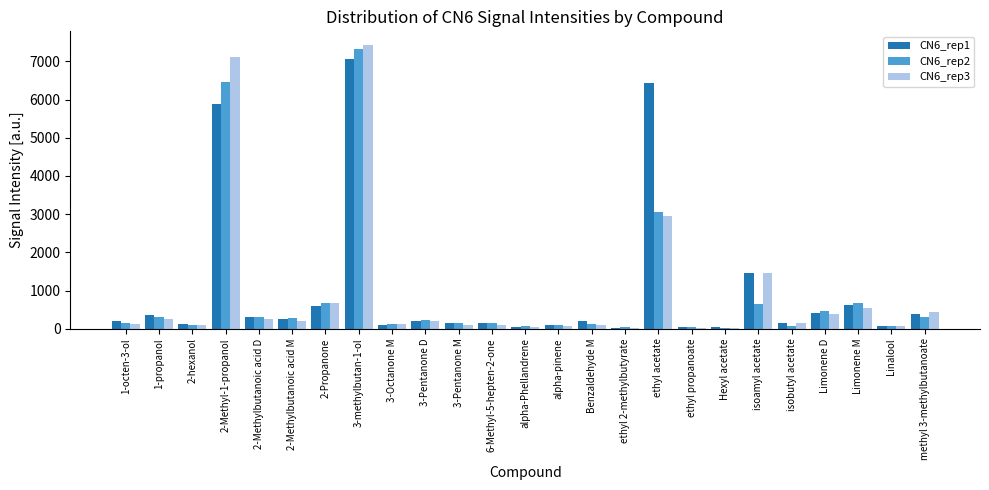

What is the label of the 1st bar from the left?

1-octen-3-ol